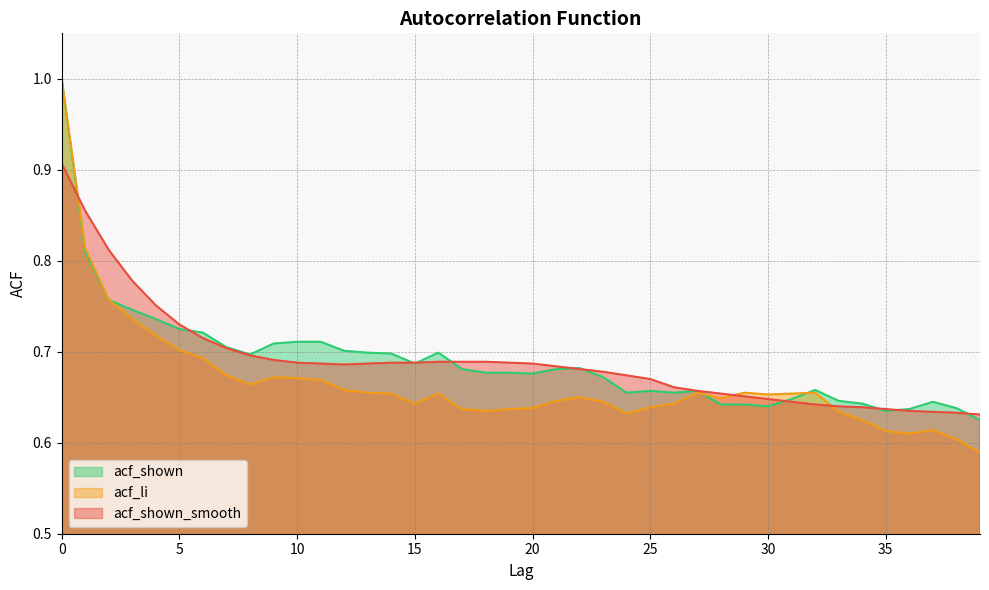

List the labels in order of acf_shown_smooth value, smallest first.

39, 38, 37, 36, 35, 34, 33, 32, 31, 30, 29, 28, 27, 26, 25, 24, 23, 22, 21, 12, 11, 13, 20, 10, 14, 15, 19, 16, 17, 18, 9, 8, 7, 6, 5, 4, 3, 2, 1, 0